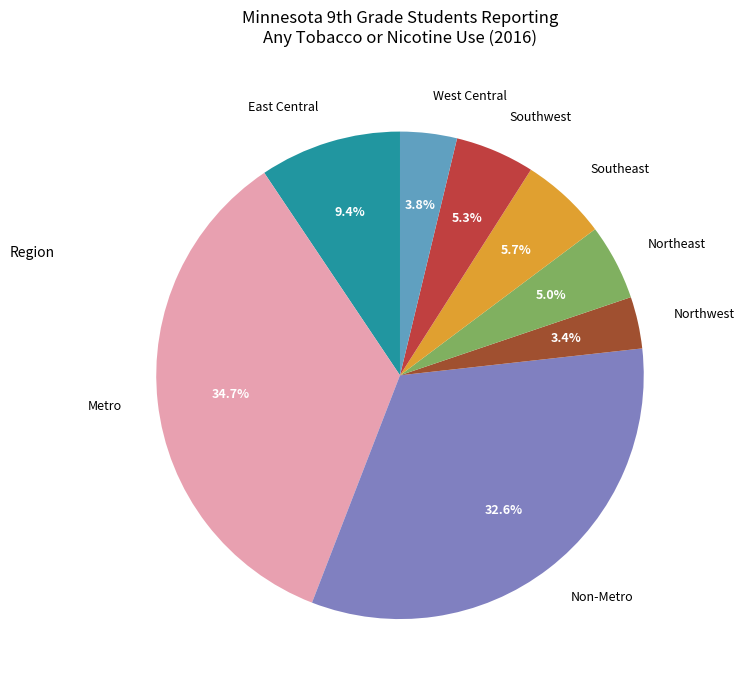

How many segments does this pie chart have?

8